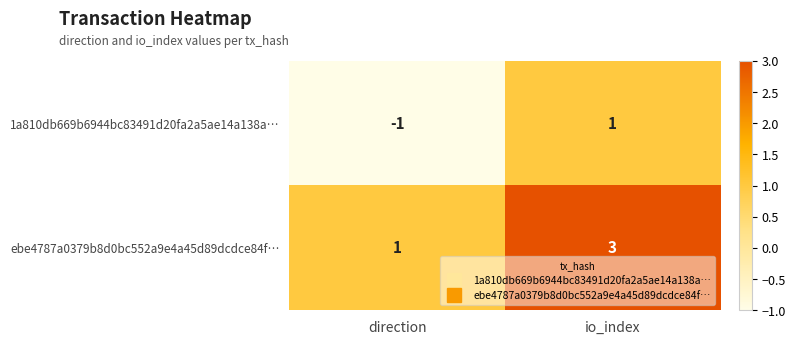

Reading left to right, what are all the values shown in this chart?

1a810db669b6944bc83491d20fa2a5ae14a138a…: direction=-1	io_index=1
ebe4787a0379b8d0bc552a9e4a45d89dcdce84f…: direction=1	io_index=3